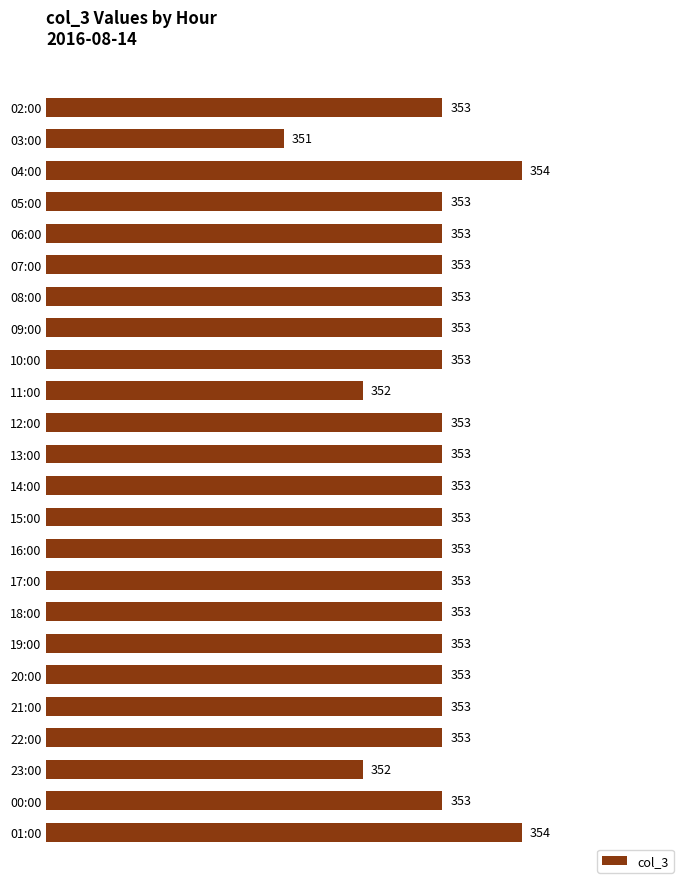

Which label corresponds to the smallest value in the chart?

03:00